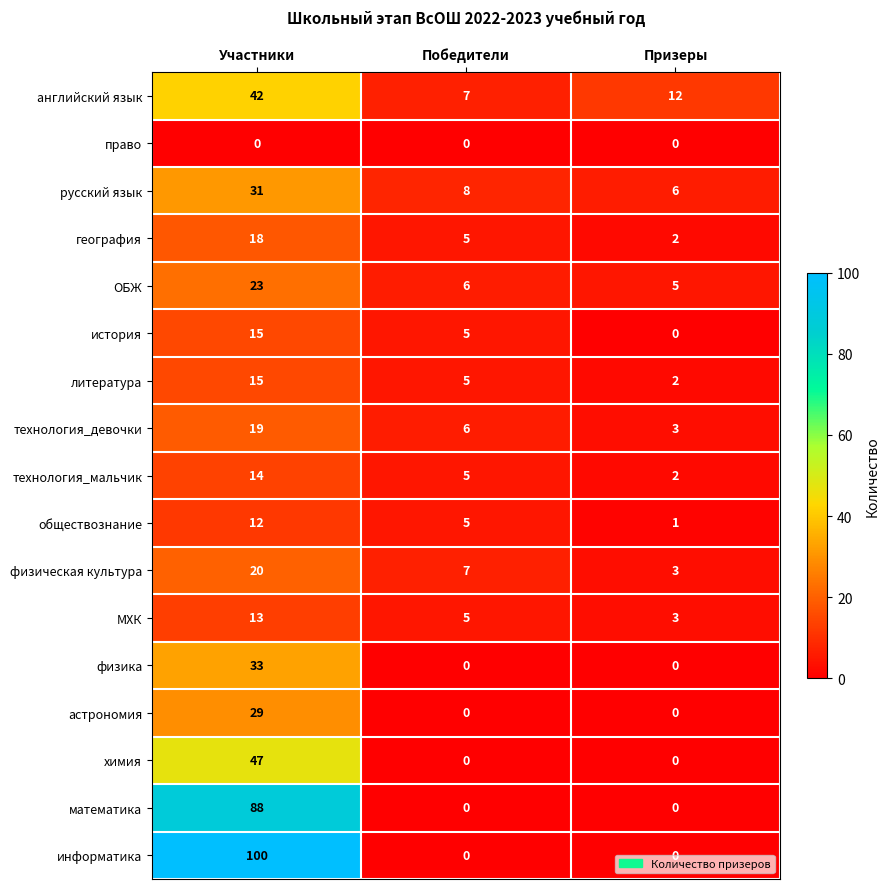

At how many categories does at least one series exceed 43?

1